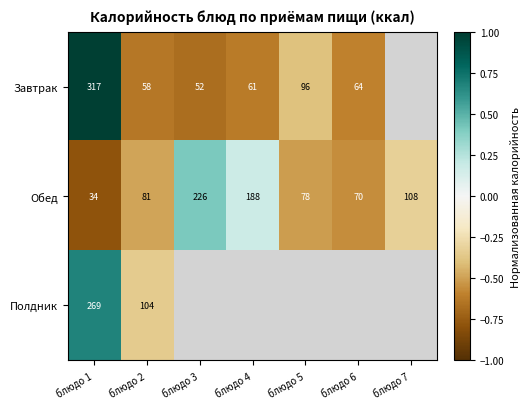

At блюдо 2, list the series in order from largest to smallest.

Полдник, Обед, Завтрак